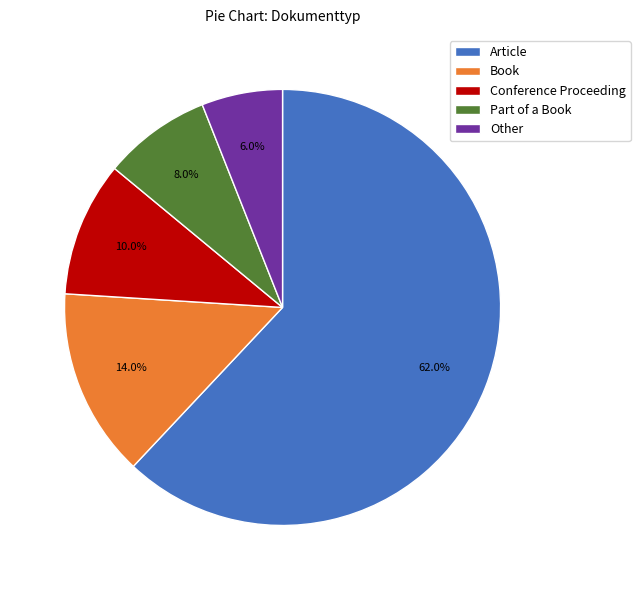

How many segments does this pie chart have?

5